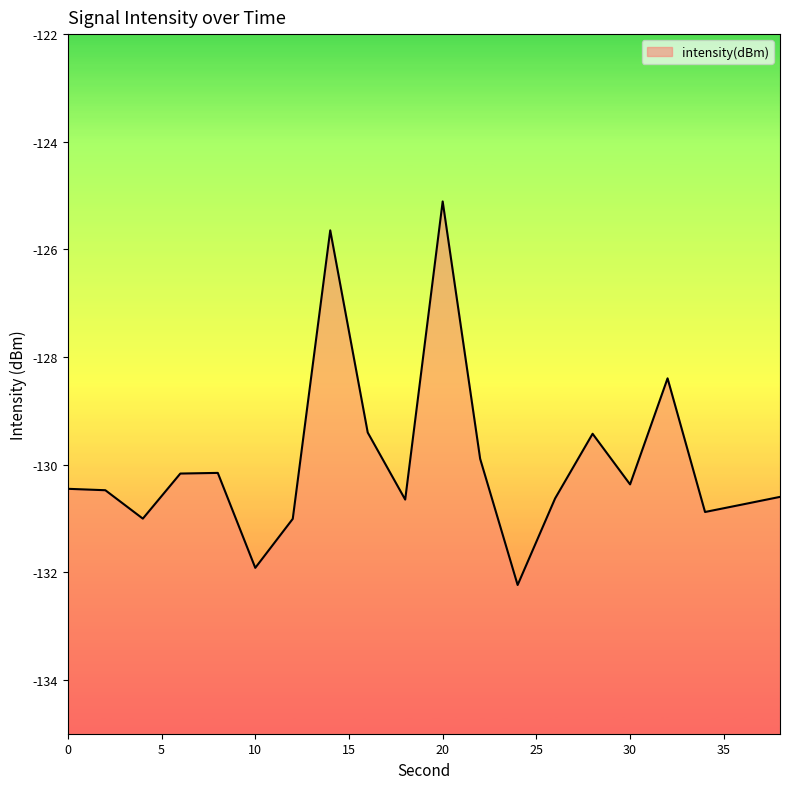

Which category has the lowest value across all series?

24